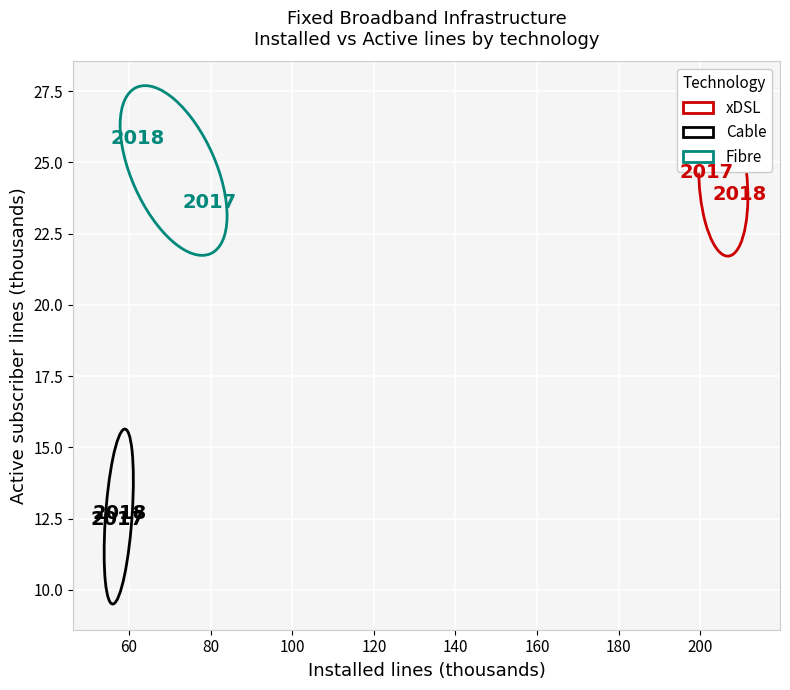

What are all the series names shown in the legend?

xDSL, Cable, Fibre